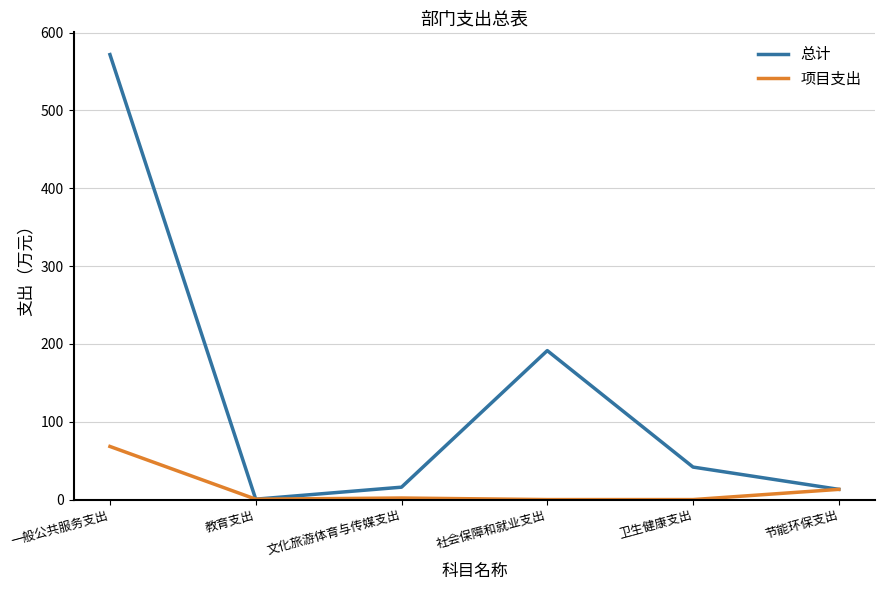

What is the difference between the maximum and minimum values in the 项目支出 series?

68.3